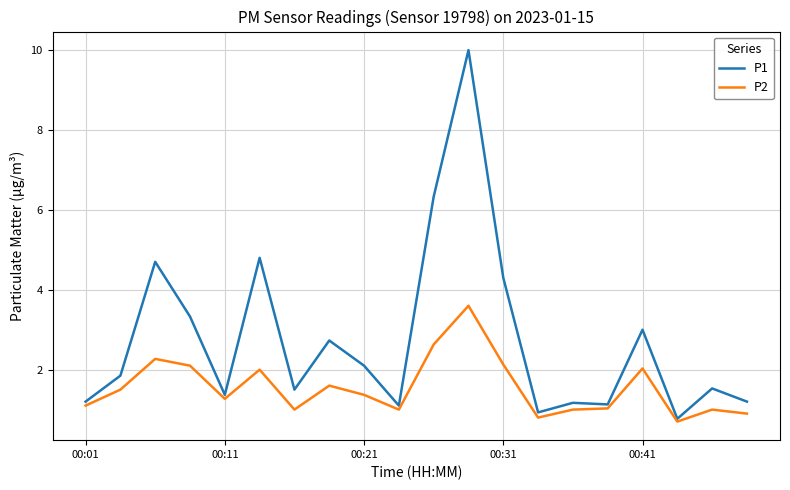

Which series has the largest total across all categories?

P1